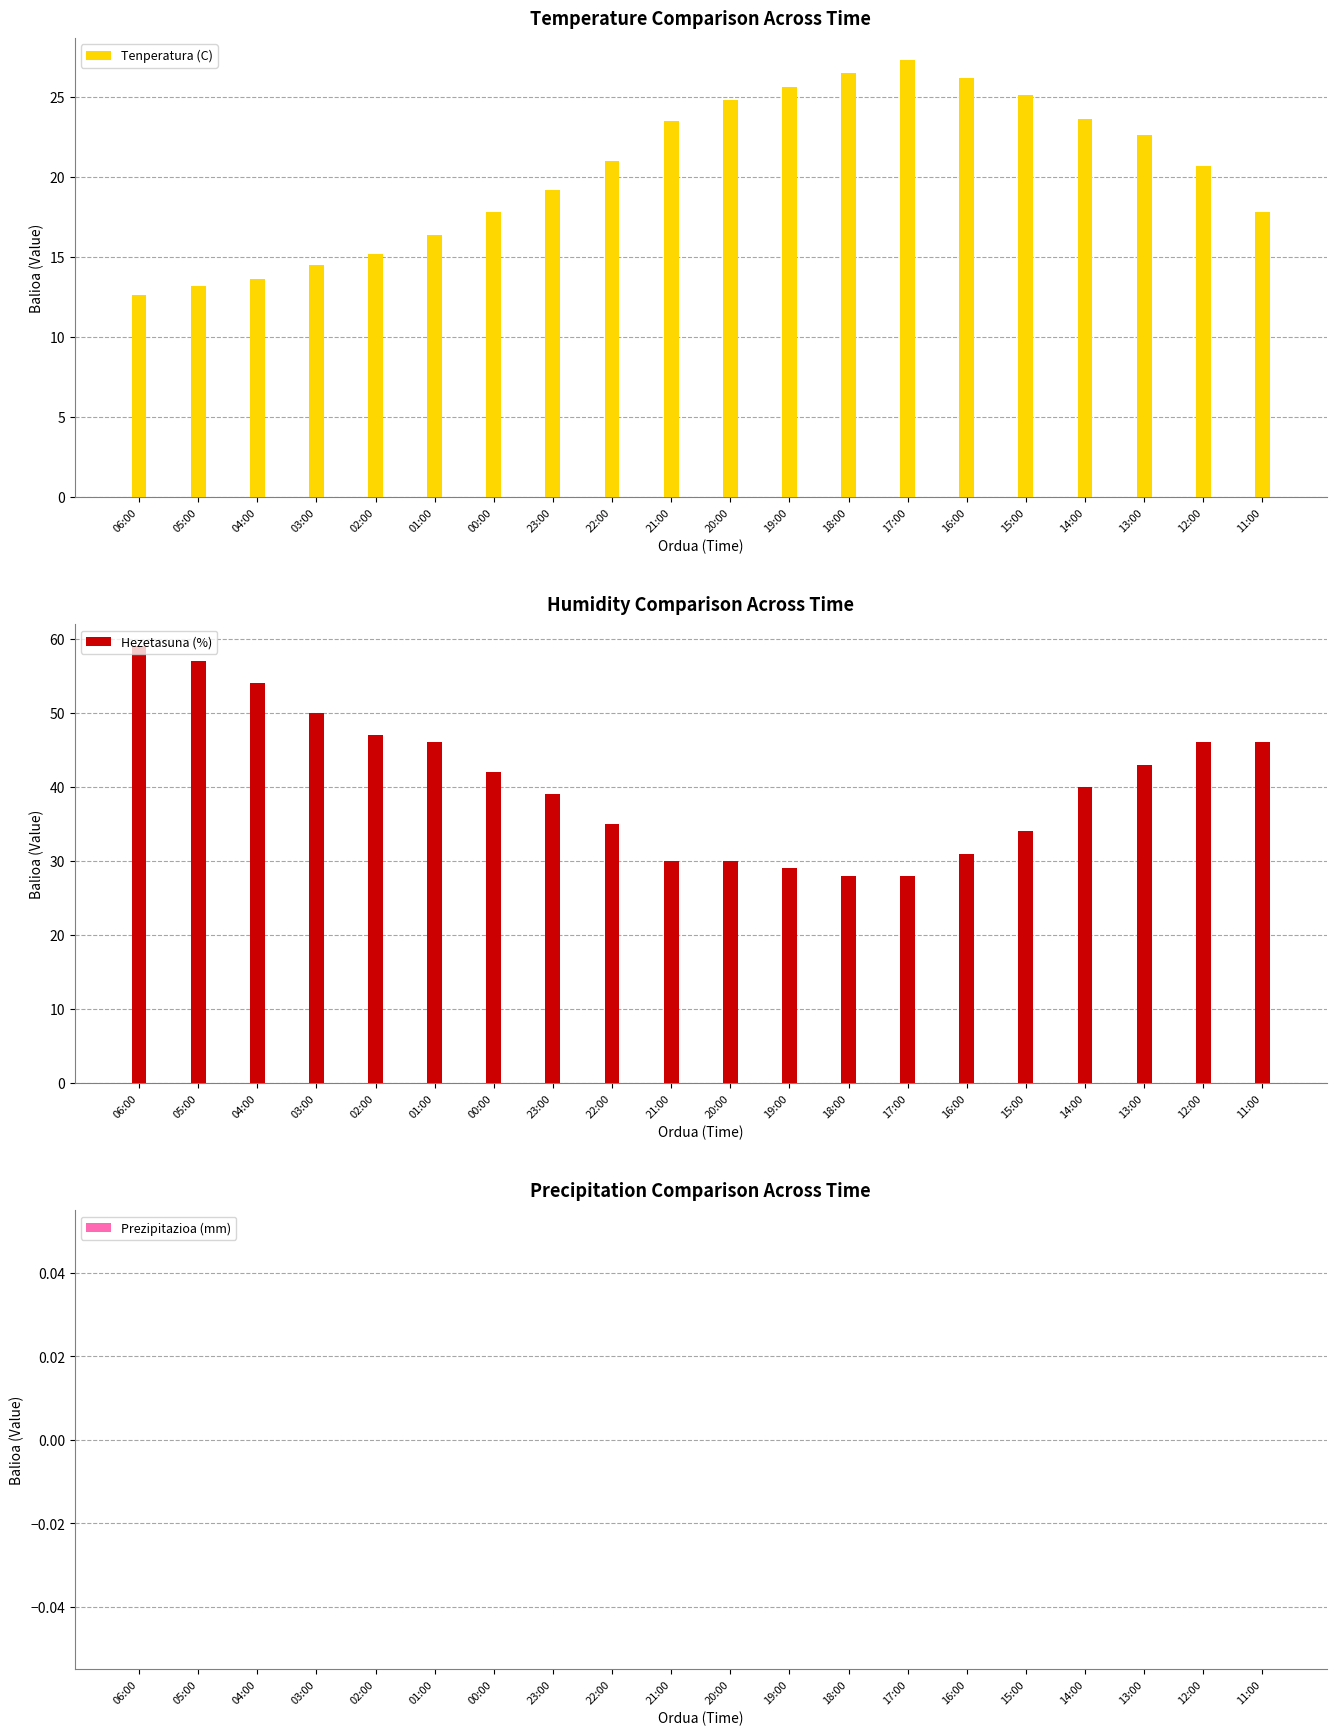

How many data points does each series have?

20